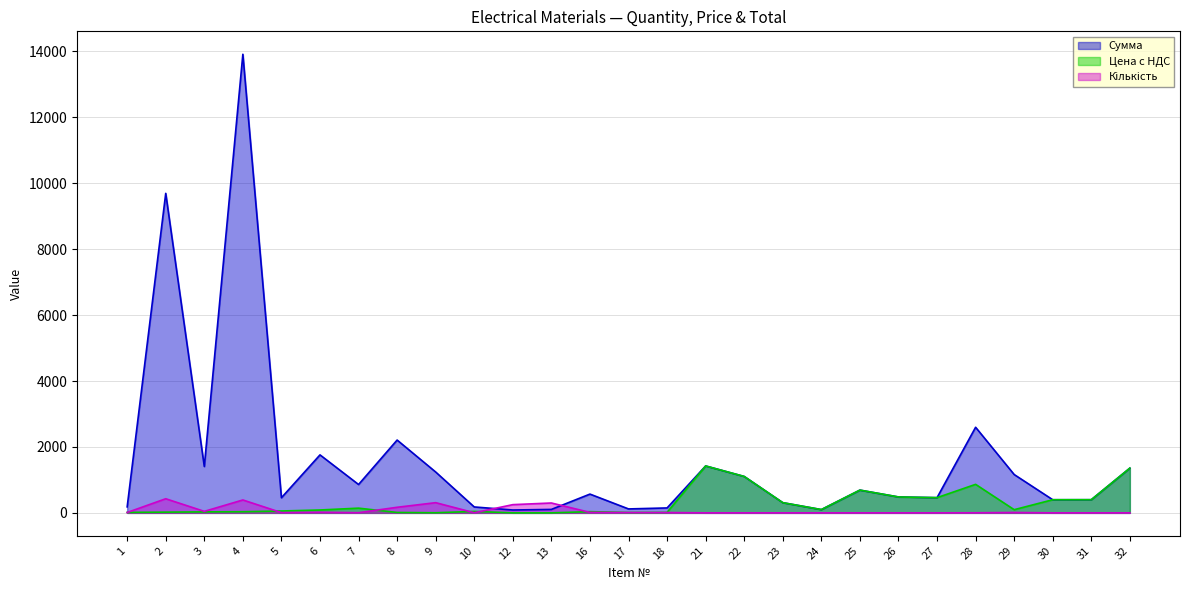

What is the total value across all series at 17?

142.0